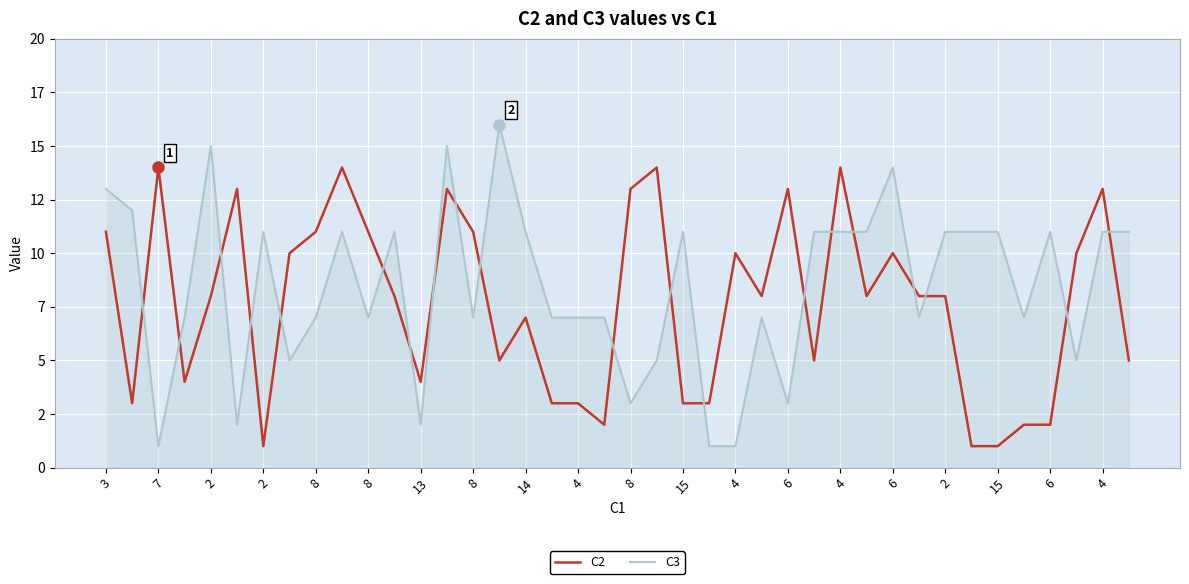

Reading right to left, transcribe all the data shown in this chart.

C2: 5	13	10	2	2	1	1	8	8	10	8	14	5	13	8	10	3	3	14	13	2	3	3	7	5	11	13	4	8	11	14	11	10	1	13	8	4	14	3	11
C3: 11	11	5	11	7	11	11	11	7	14	11	11	11	3	7	1	1	11	5	3	7	7	7	11	16	7	15	2	11	7	11	7	5	11	2	15	7	1	12	13